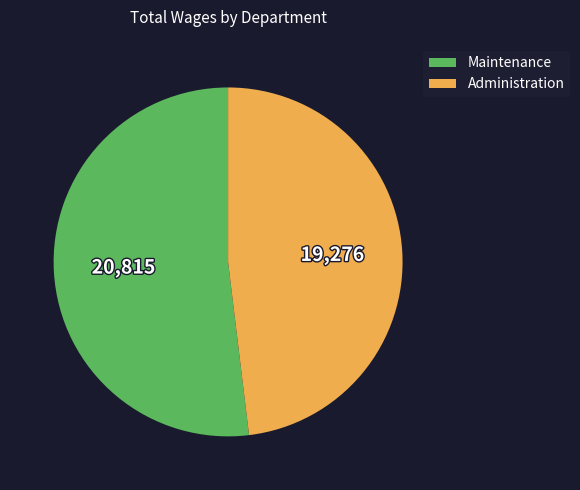

Between Administration and Maintenance, which is larger?

Maintenance